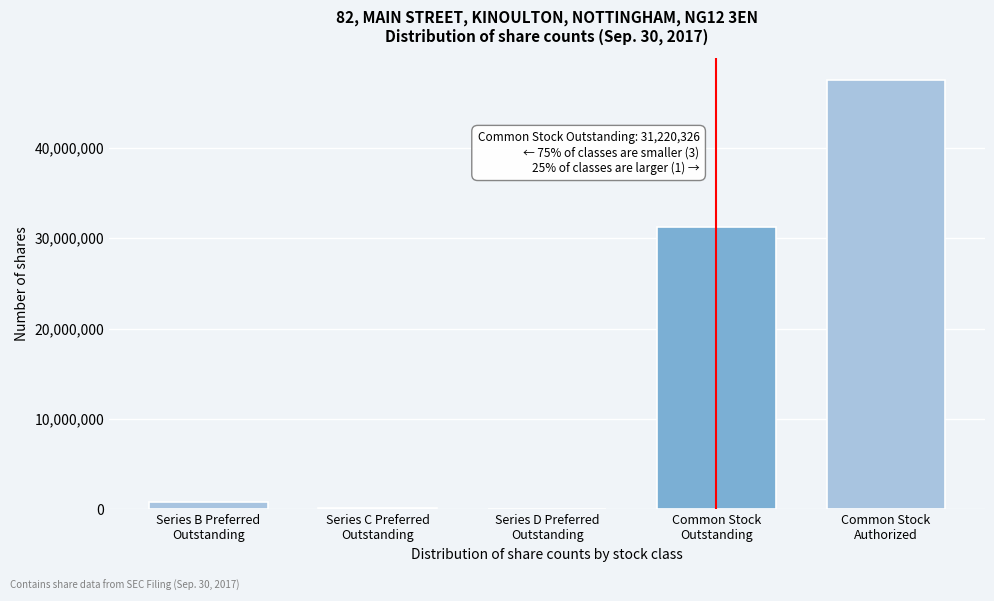

What is the sum of all values?

79720326